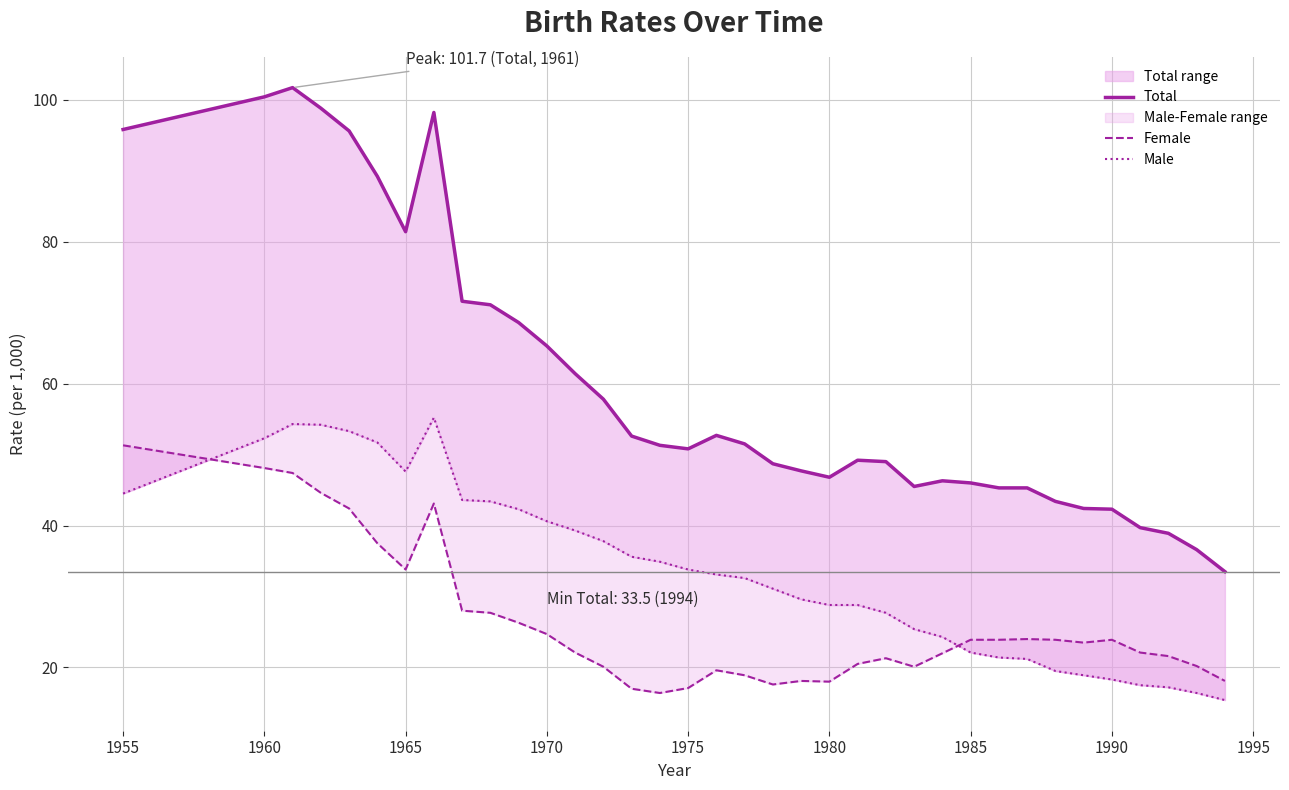

What is the value of the Female point at the 17th from the left?

17.1